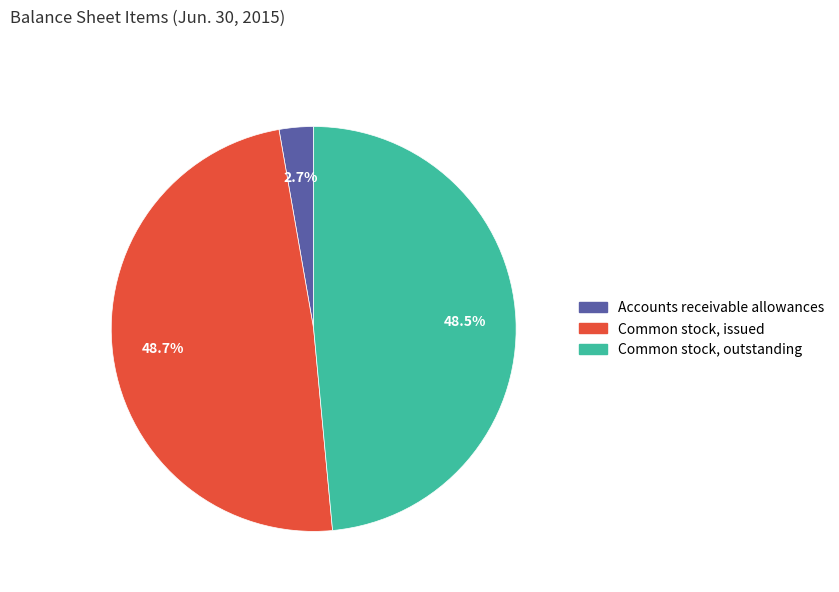

Is Accounts receivable allowances the majority of the pie?

No